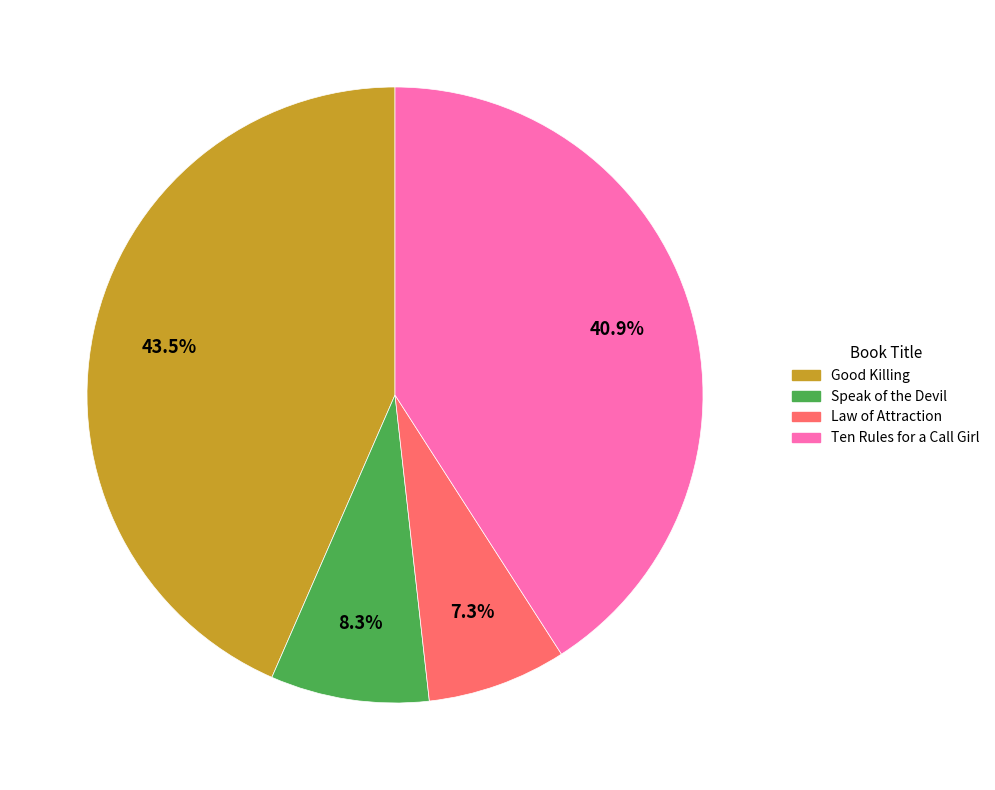

Combined, what portion of the pie is Good Killing and Ten Rules for a Call Girl?

84.4%